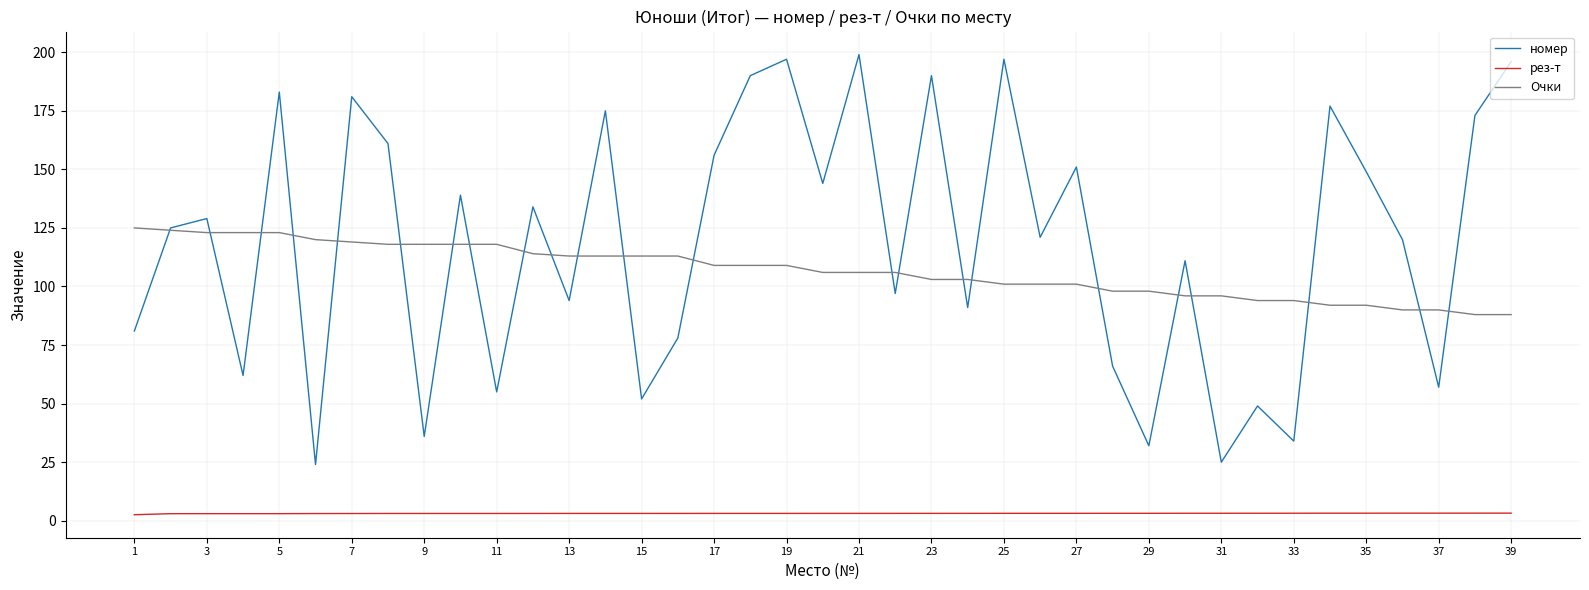

Count the number of categories in the chart.

39